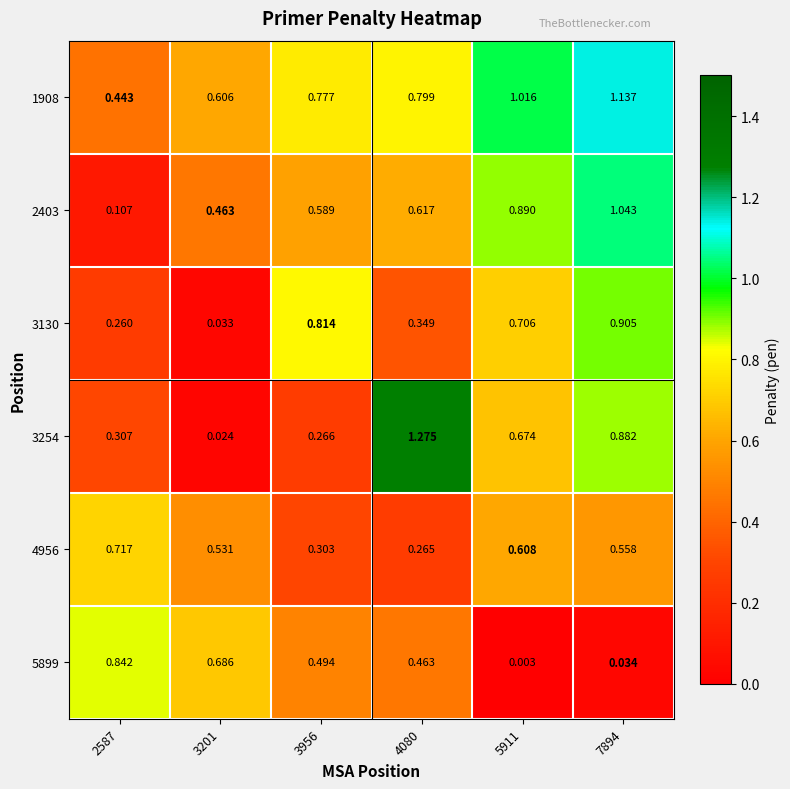

Is the value of 2403 at 5911 greater than the value of 3254 at 3201?

Yes